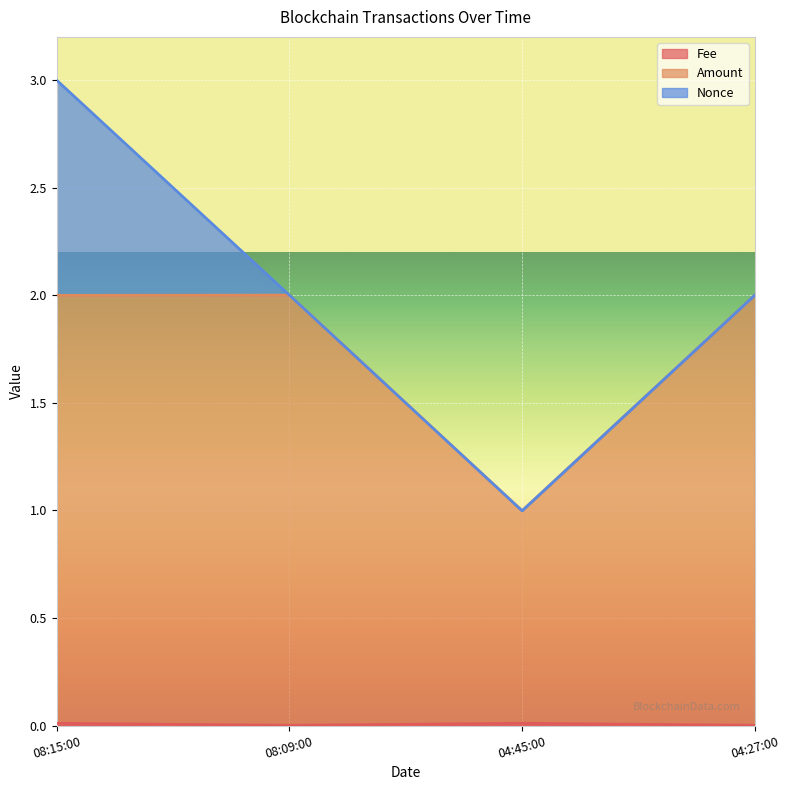

At which category is the sum across all series the highest?

08:15:00